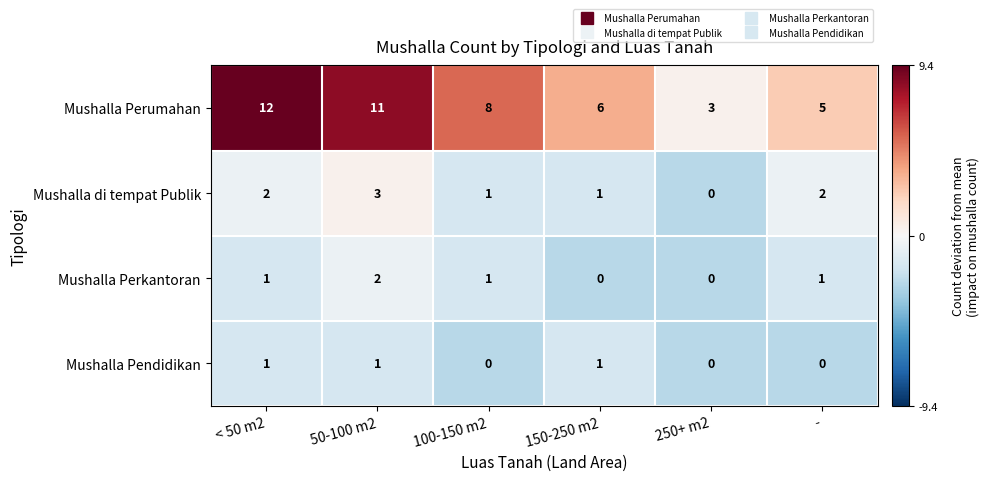

Is it true that Mushalla di tempat Publik equals -1 at 250+ m2?

False